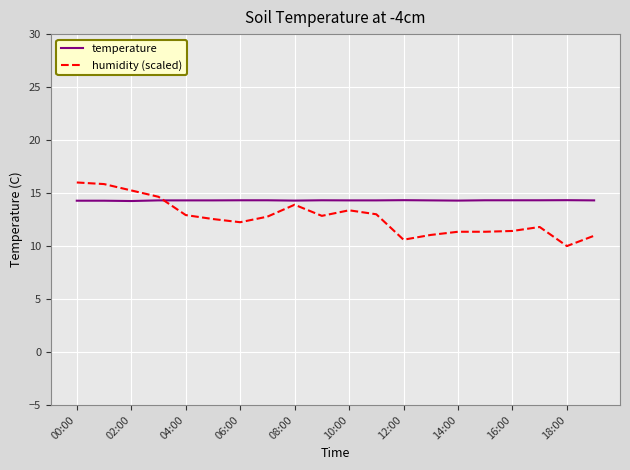

List the series in order of their overall mean, highest first.

temperature, humidity (scaled)